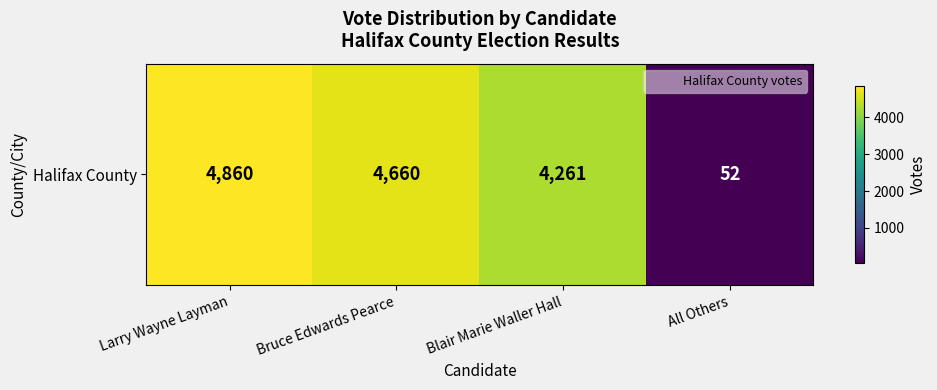

What is the sum of all values?

13833